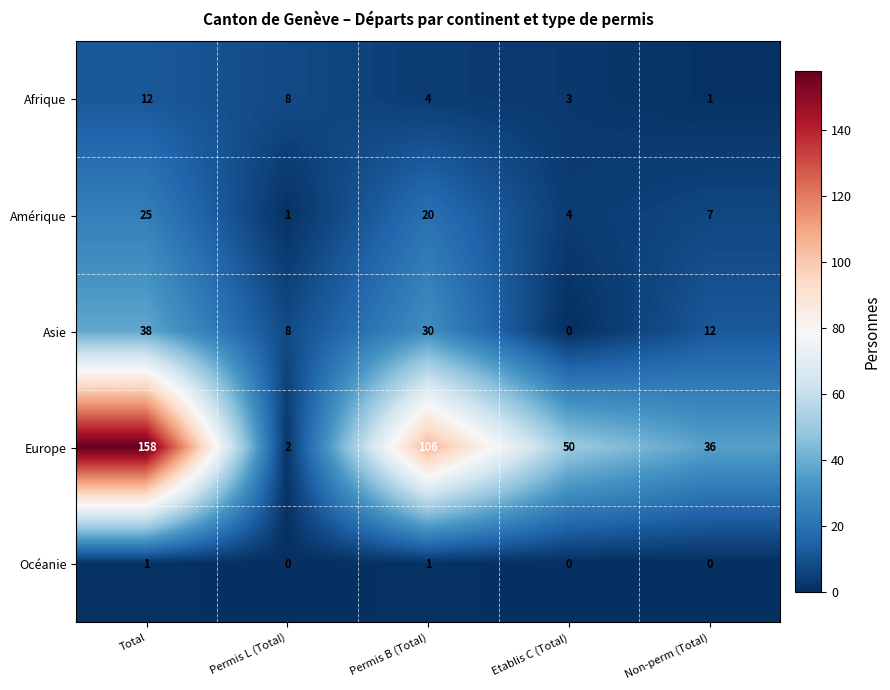

List the series in order of their peak value, highest first.

Europe, Asie, Amérique, Afrique, Océanie